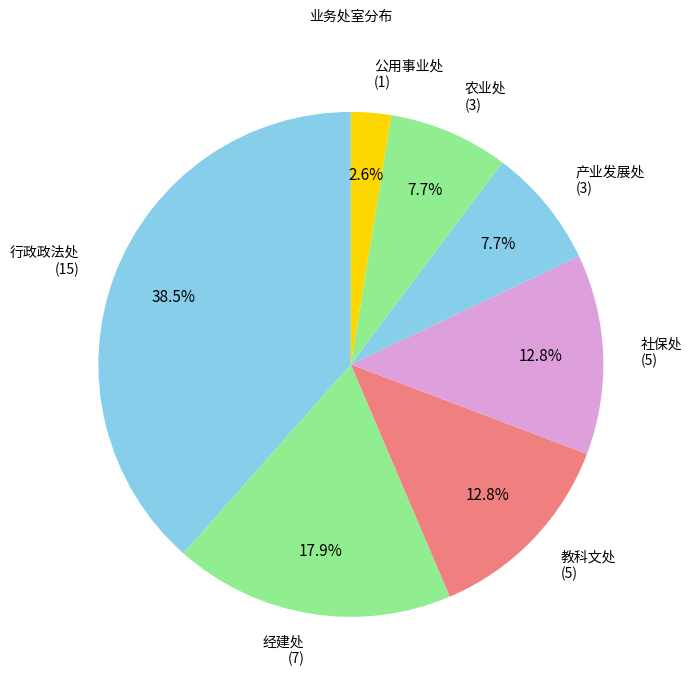

Which slice is the largest?

行政政法处